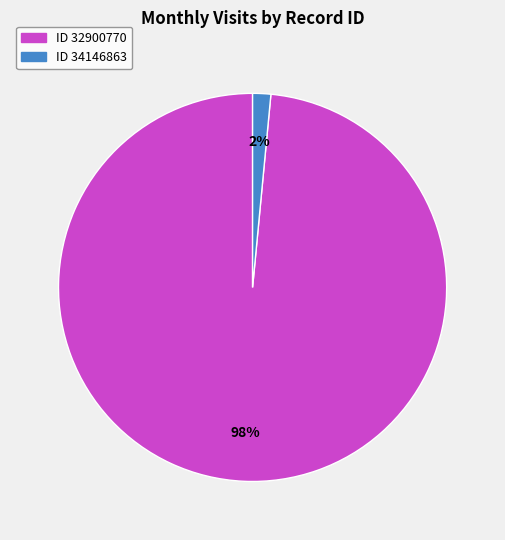

To the nearest percent, what is the average slice percentage?

50%